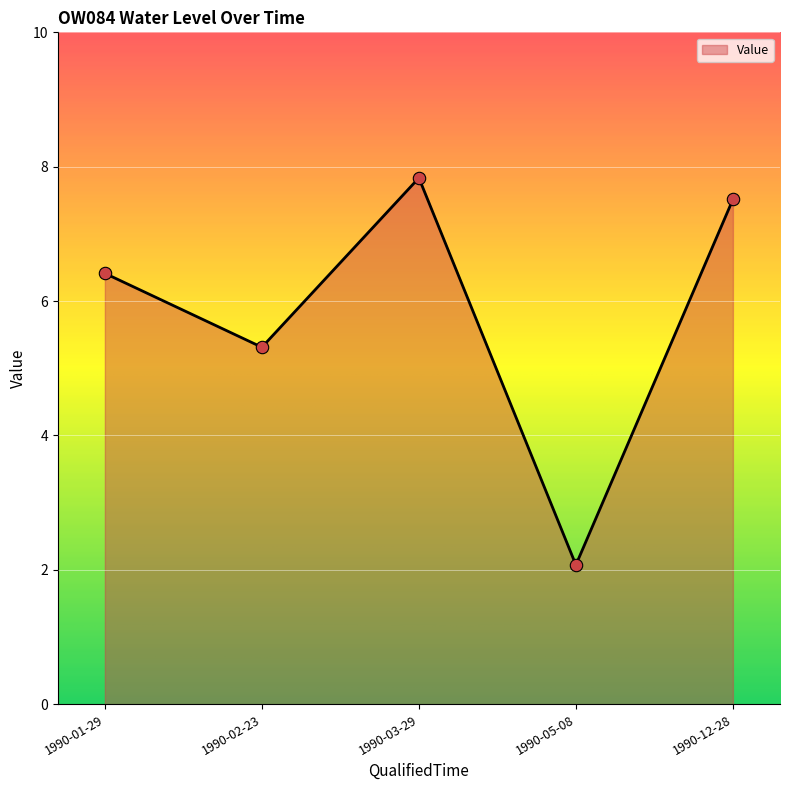

Approximately how many times larger is the value at 1990-12-28 compared to 1990-02-23?

1.4